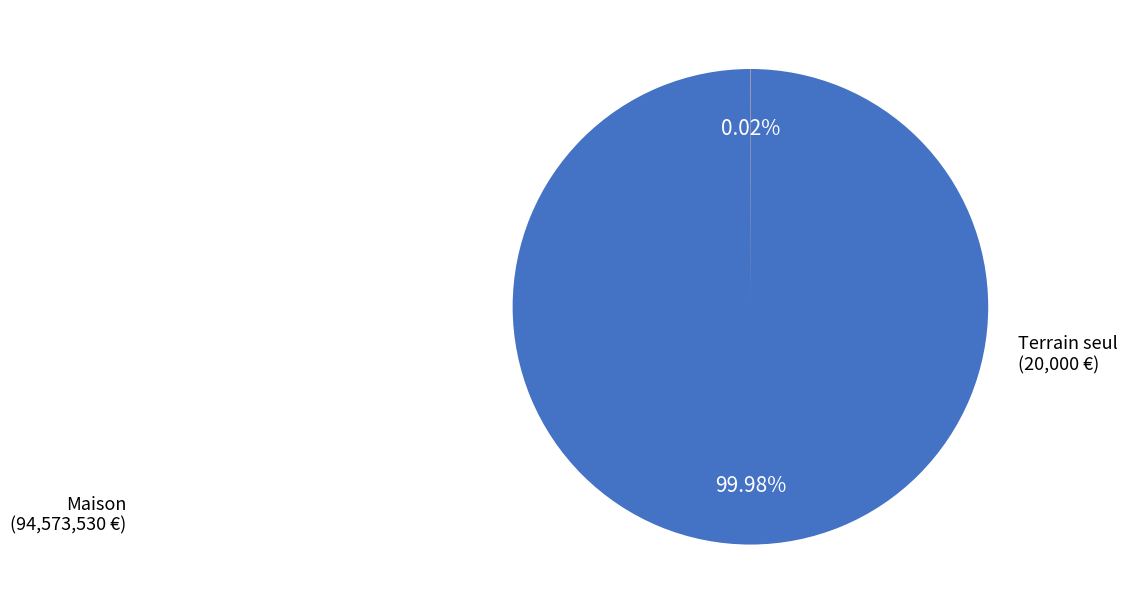

What is the largest slice in the pie chart?

Maison